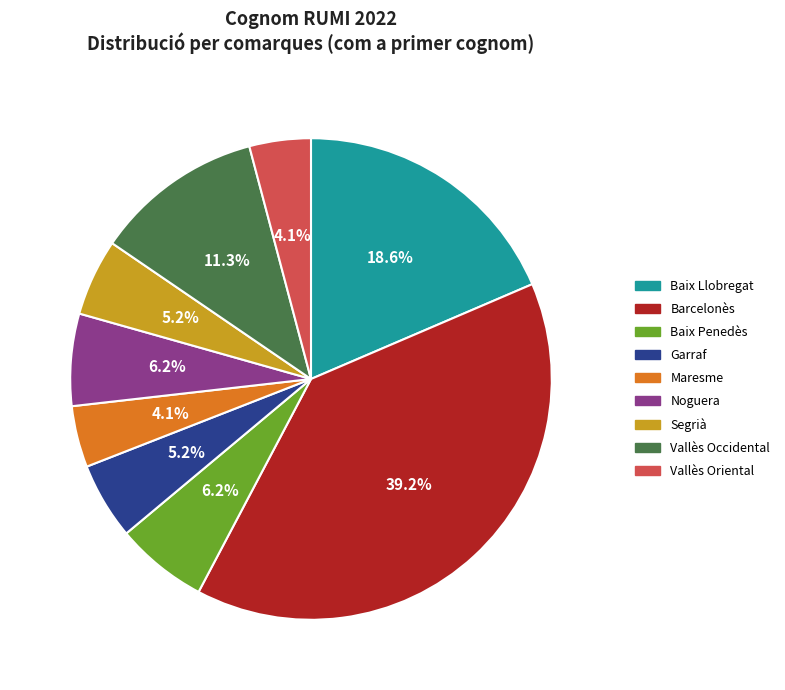

To the nearest percent, what percentage of the pie is Vallès Occidental?

11%